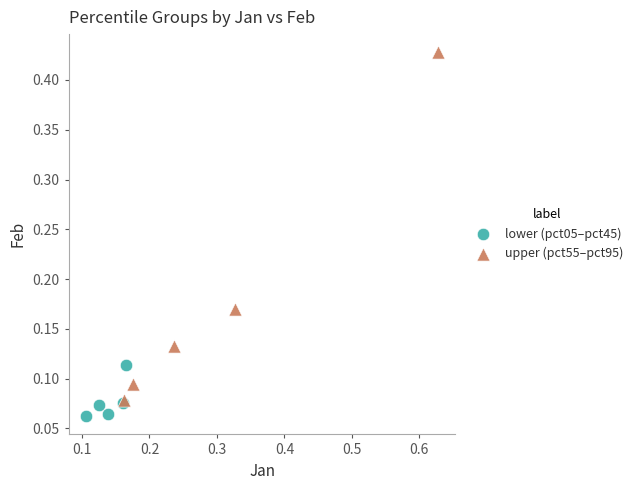

Which series has the widest spread of Y values?

upper (pct55–pct95)